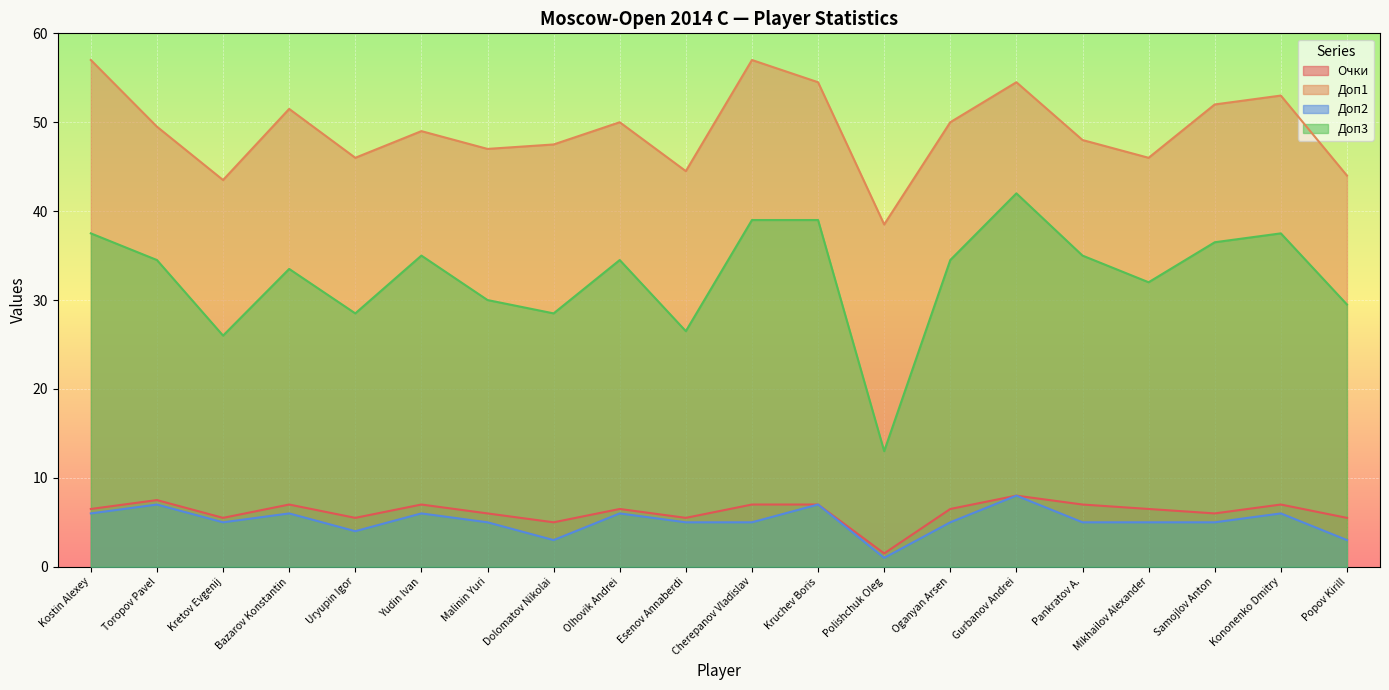

What are all the series names shown in the legend?

Очки, Доп1, Доп2, Доп3